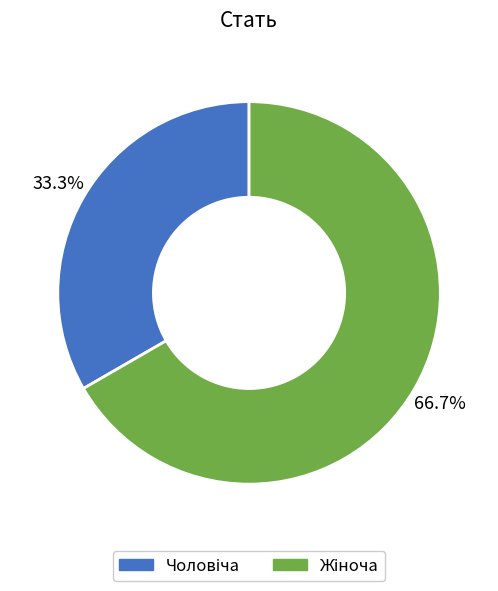

How many segments does this pie chart have?

2